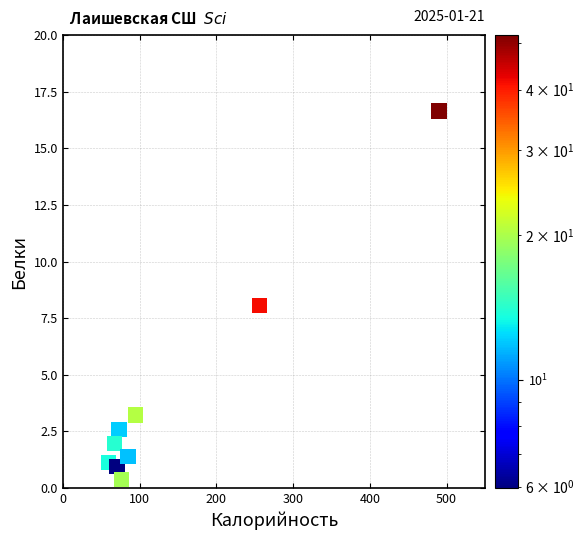

What is the range of X values (max minus min)?

430.8